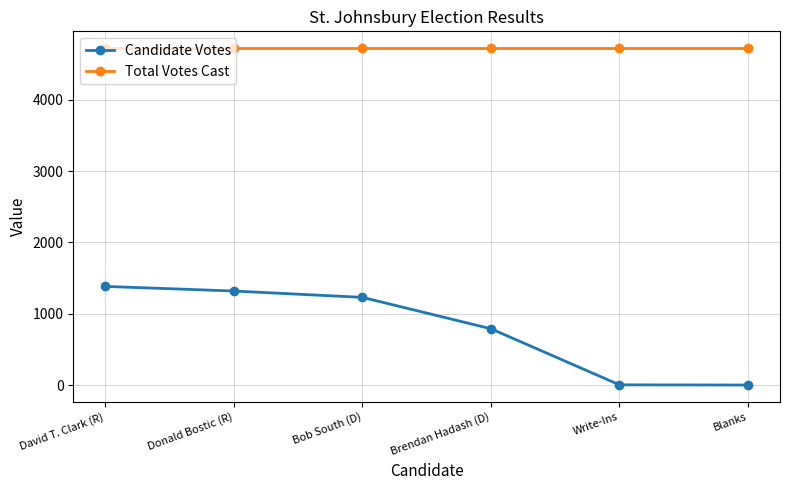

What is the spread (max minus min) of values at Donald Bostic (R)?

3407